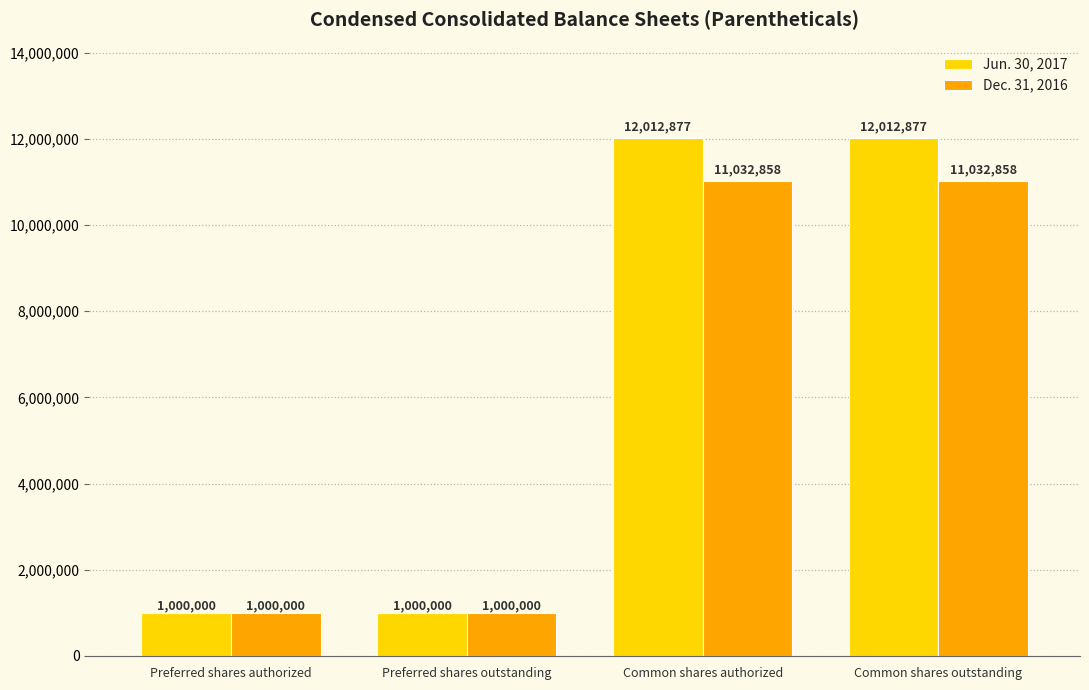

What is the minimum value shown in the chart?

1000000